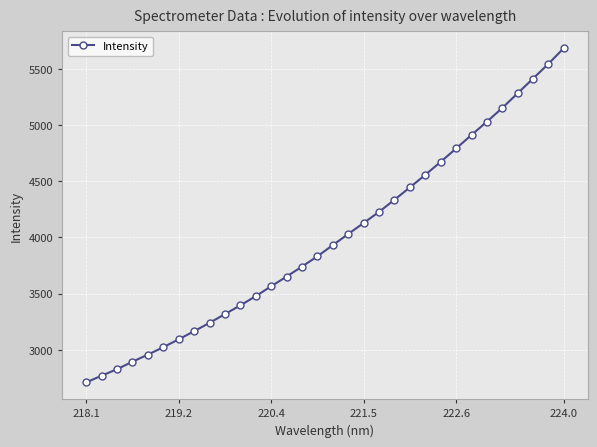

What is the value of the 16th point from the left?

3832.6